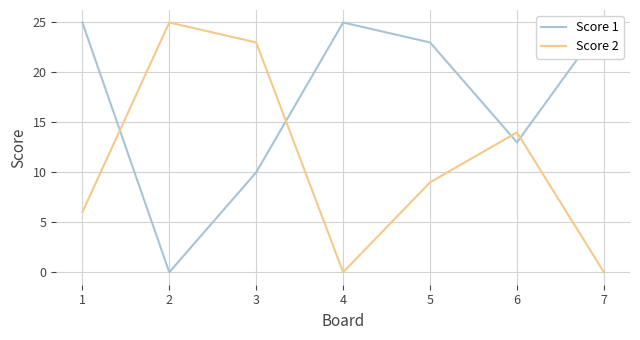

How many interior local peaks does the Score 2 series have?

2